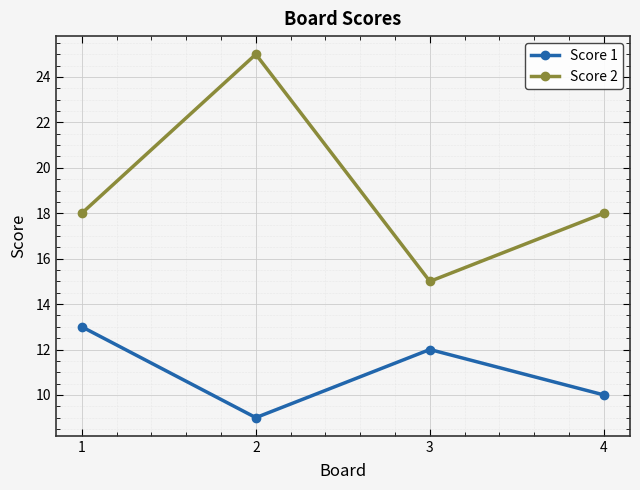

What is the difference between the highest and lowest values at 4?

8